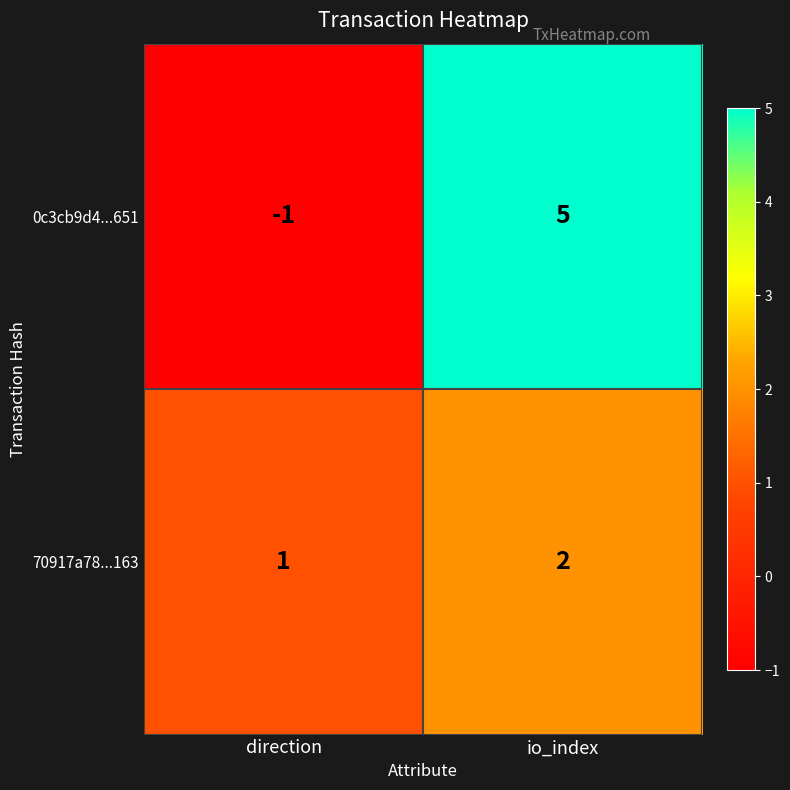

Rank the series by their average value, from highest to lowest.

0c3cb9d4...651, 70917a78...163